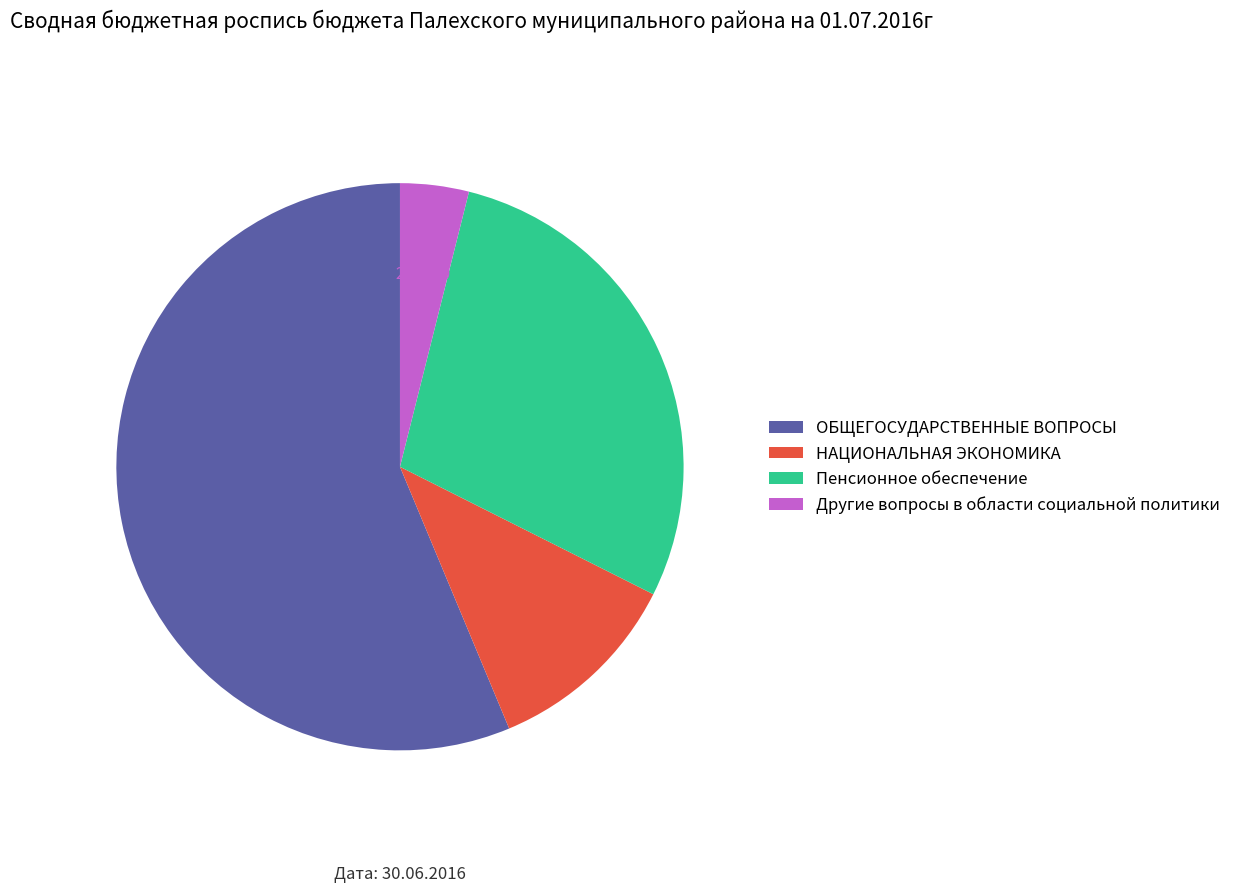

What is the total percentage of Пенсионное обеспечение and НАЦИОНАЛЬНАЯ ЭКОНОМИКА?

39.8%